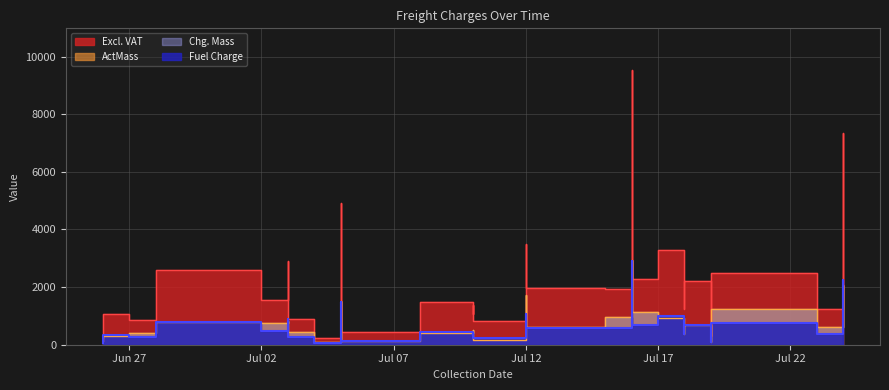

What is the average value of the Excl. VAT series?

2176.3